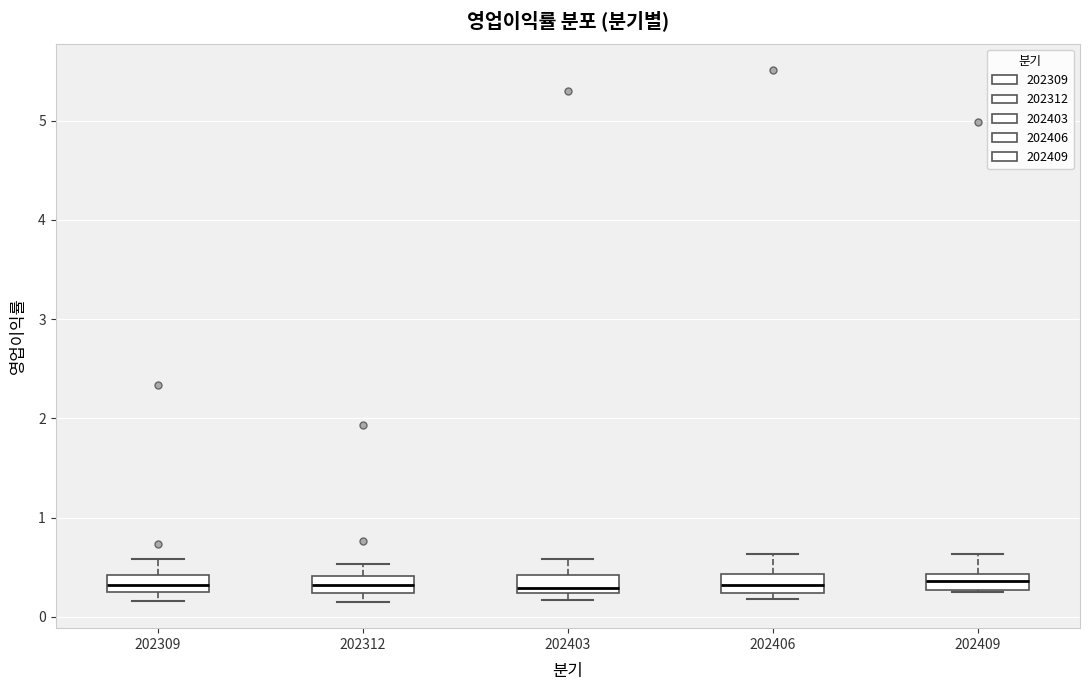

Reading left to right, transcribe this box plot: for each box, give where its median line is, the range the box spans, and where its two whiskers end, as read against the y-axis. The values are not printed on the chart, so give them approximately, as read against the axis.

202309: median 0.3 (inside the box), box 0.3 to 0.4, whiskers 0.2 to 0.6
202312: median 0.3, box 0.2 to 0.4, whiskers 0.2 (just below the box's lower edge) to 0.5
202403: median 0.3, box 0.2 to 0.4, whiskers 0.2 (just below the box's lower edge) to 0.6
202406: median 0.3, box 0.2 to 0.4, whiskers 0.2 (just below the box's lower edge) to 0.6
202409: median 0.4 (inside the box), box 0.3 to 0.4, whiskers 0.2 to 0.6